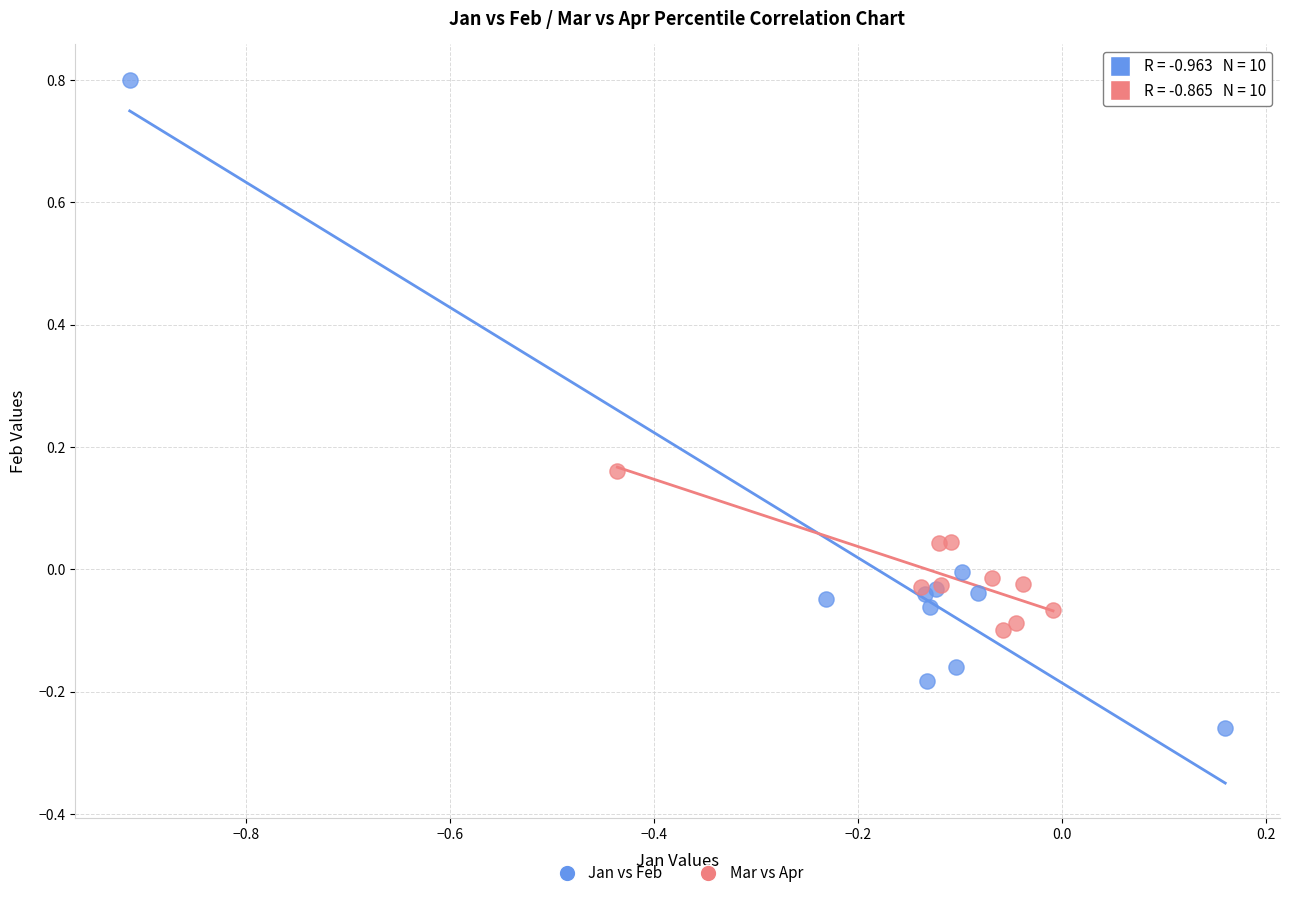

Which series contains the highest Y value?

Jan vs Feb